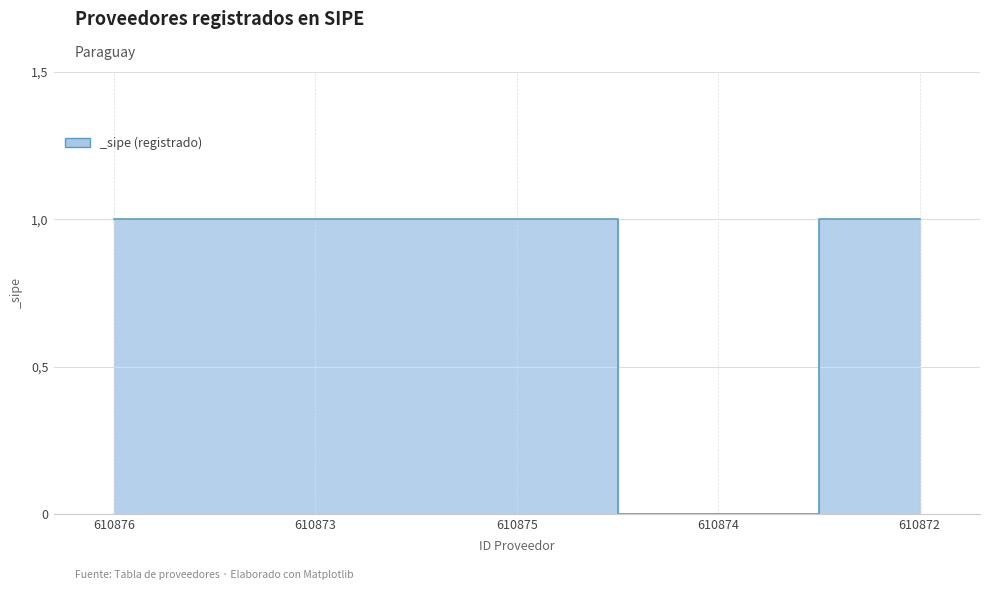

Does the chart have visible grid lines?

Yes